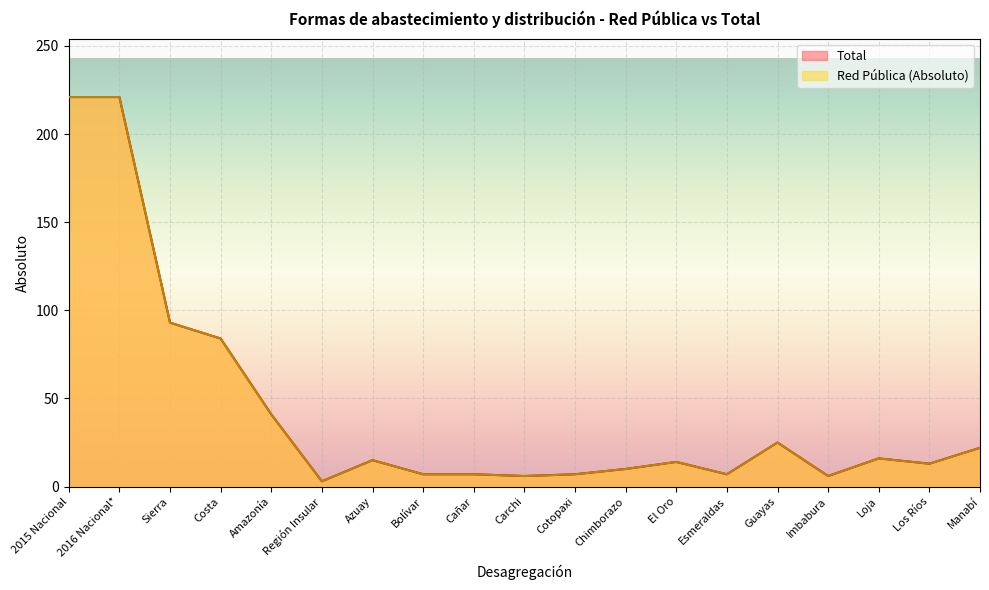

At which category does the chart reach its peak across all series?

2015 Nacional